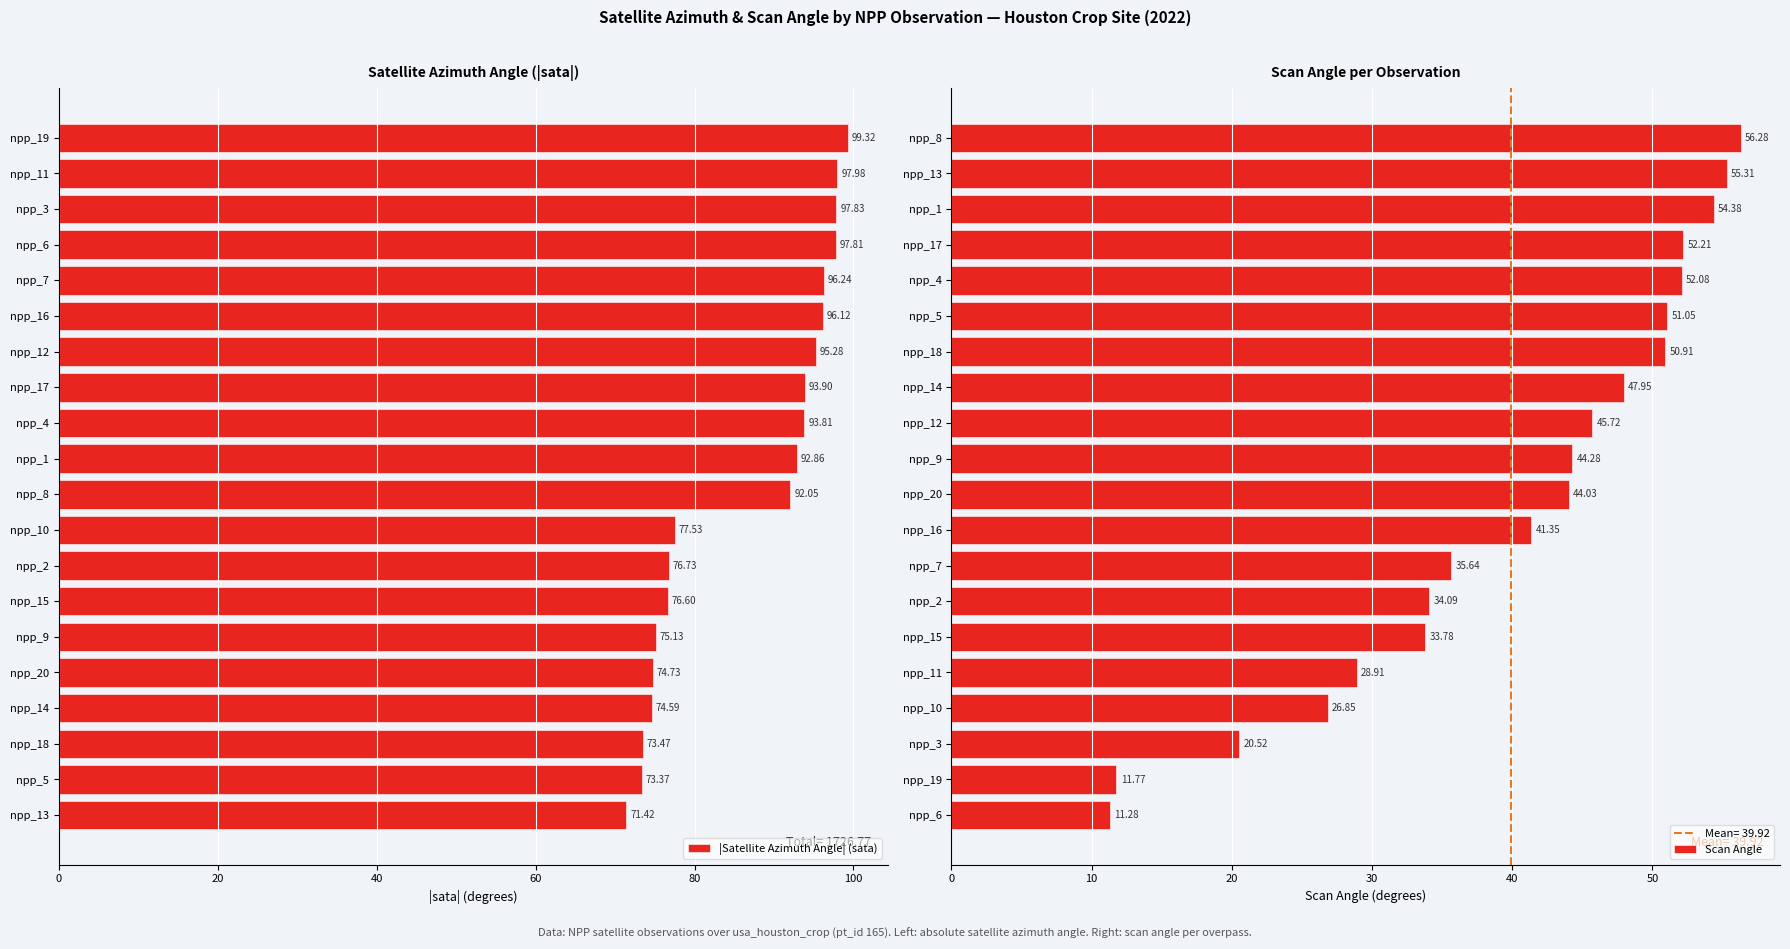

The Scan Angle series shows 33.8 at npp_15. True or false?

True